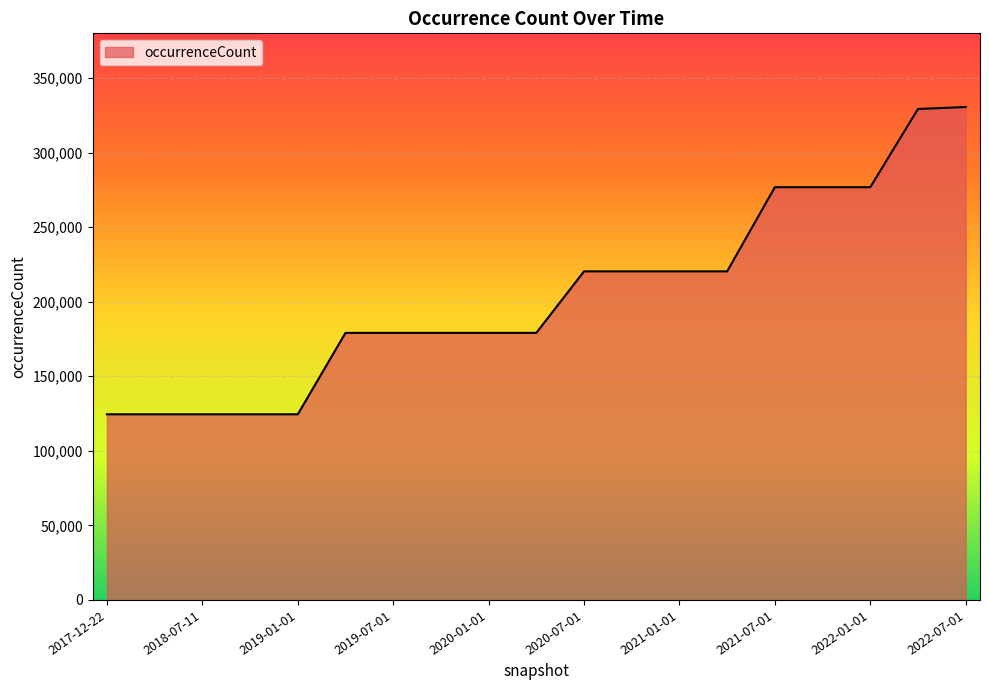

What is the difference between the maximum and minimum values?

206078